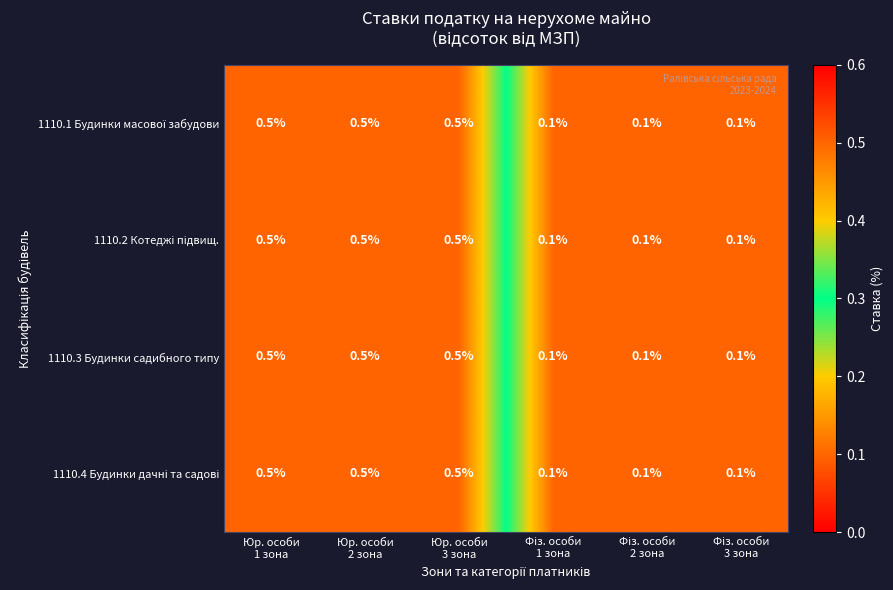

At how many categories does at least one series exceed 0?

6